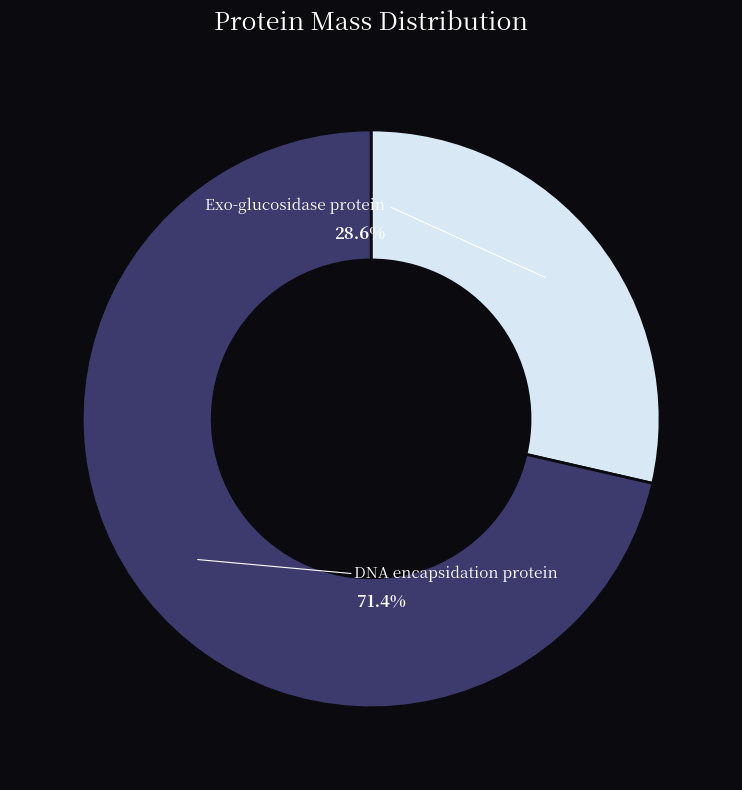

Is there any slice that represents more than half of the pie?

Yes